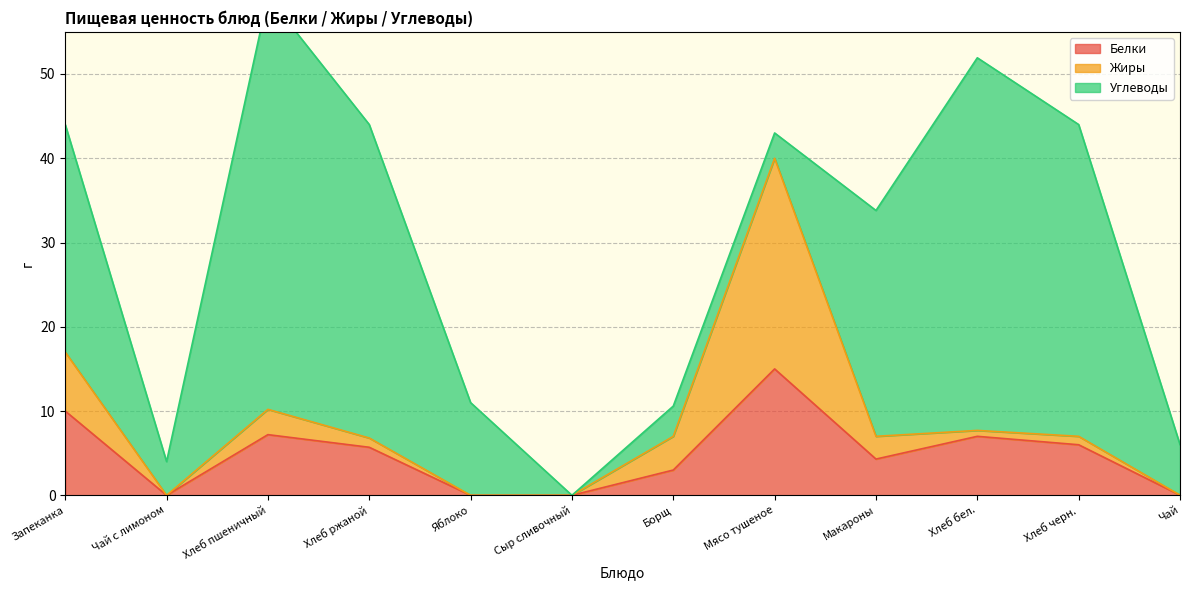

True or false: Углеводы has more than 1 points higher than both neighbors.

True